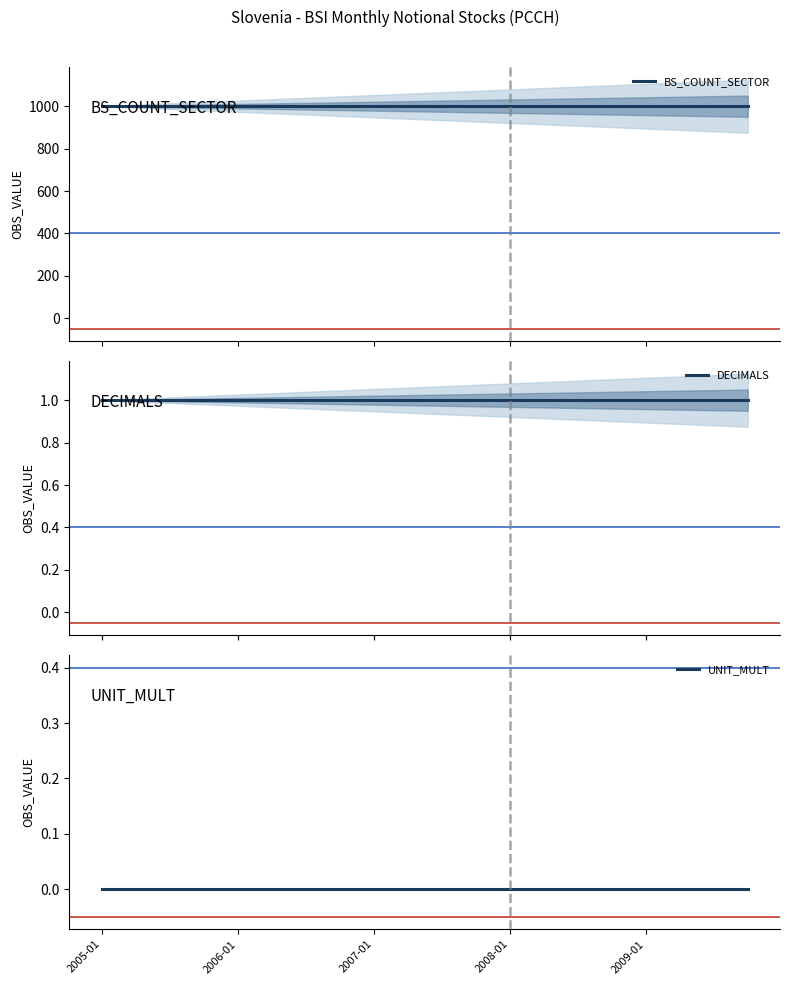

True or false: UNIT_MULT and DECIMALS intersect in this chart.

False